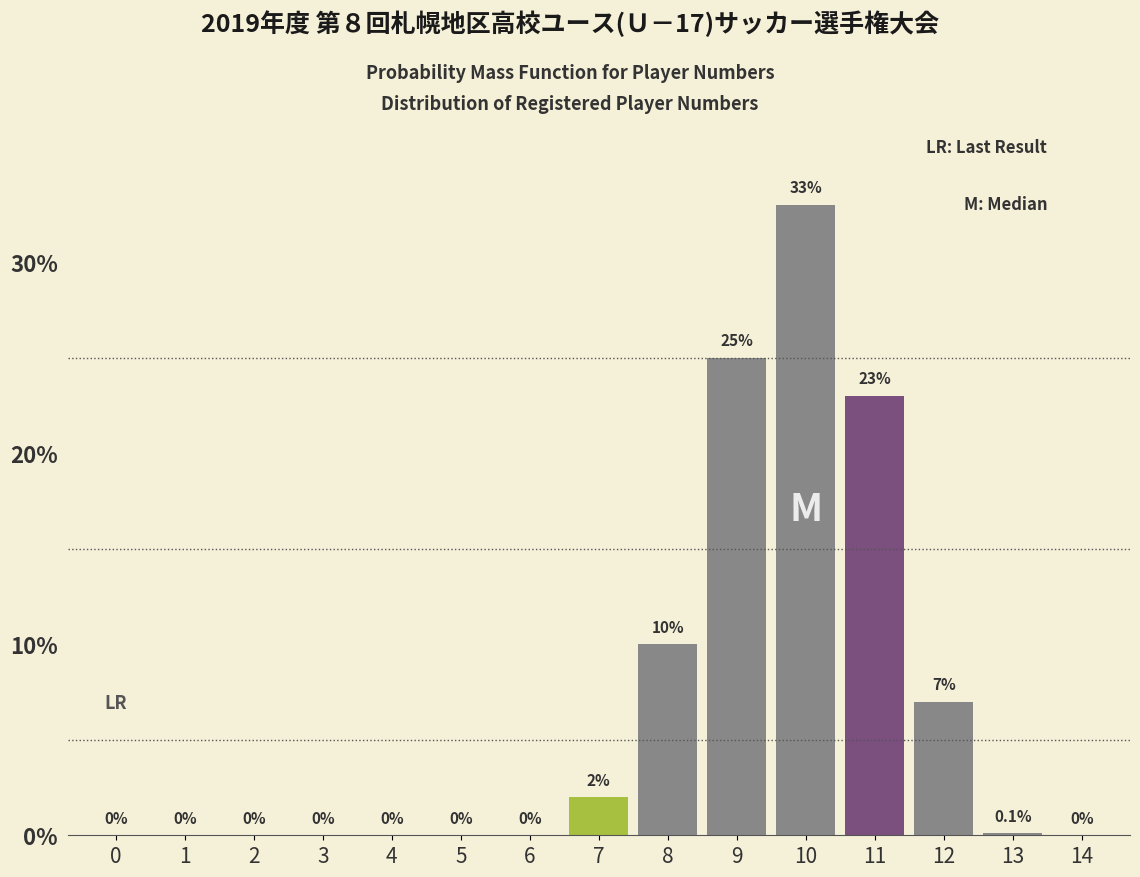

Reading left to right, extract all data points from this chart.

0=0.0	1=0.0	2=0.0	3=0.0	4=0.0	5=0.0	6=0.0	7=2.0	8=10.0	9=25.0	10=33.0	11=23.0	12=7.0	13=0.1	14=0.0